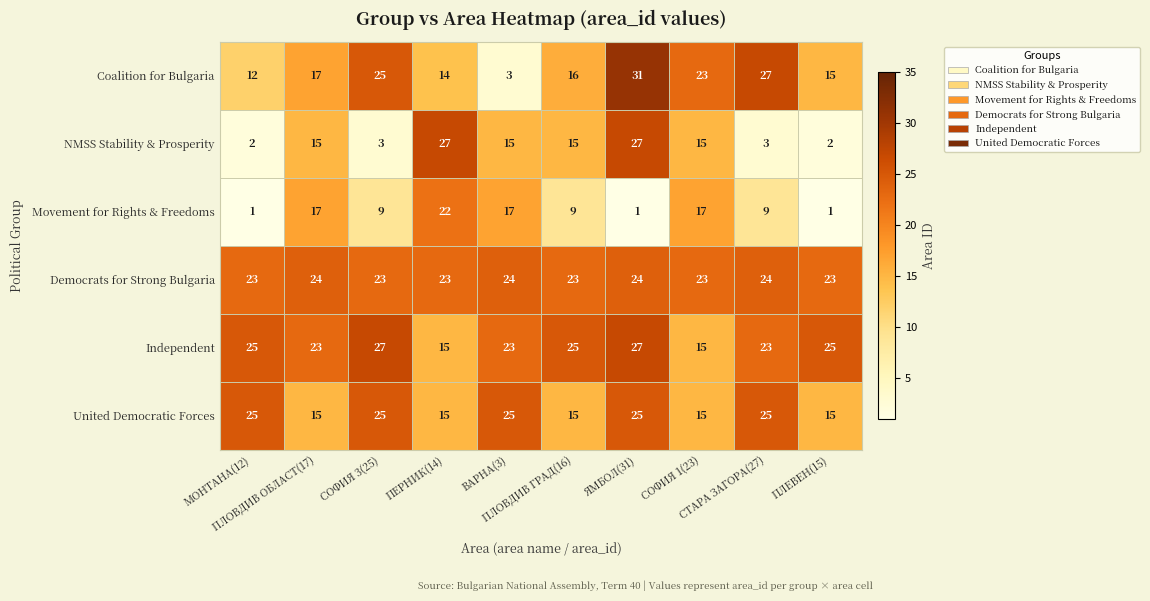

Which series has the largest range (max minus min)?

row_0